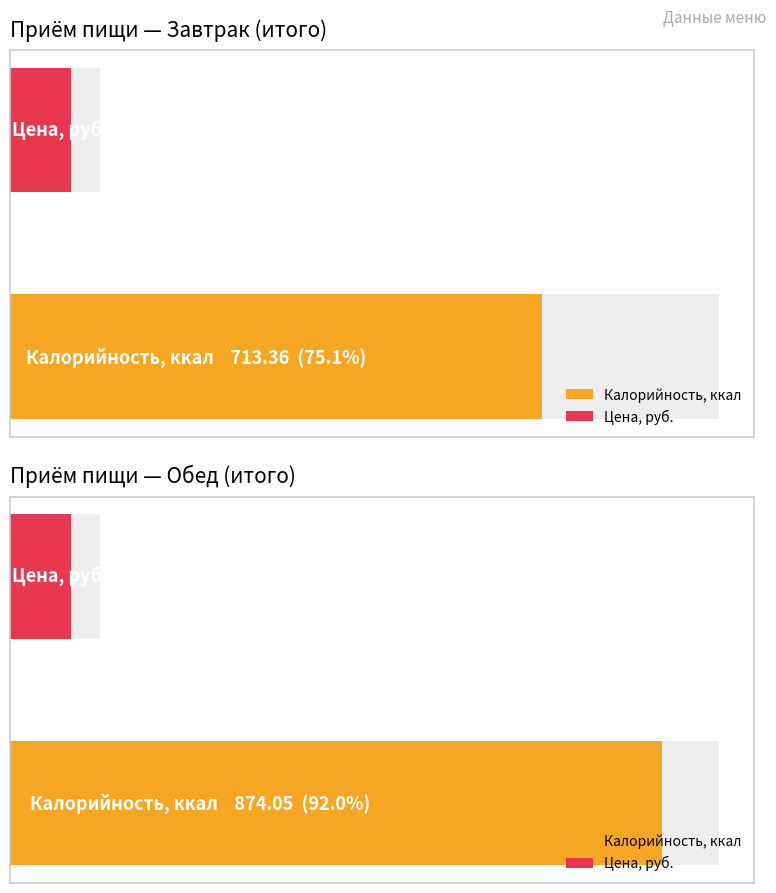

True or false: Калорийность has a value of 713.4 at Завтрак (итого).

True